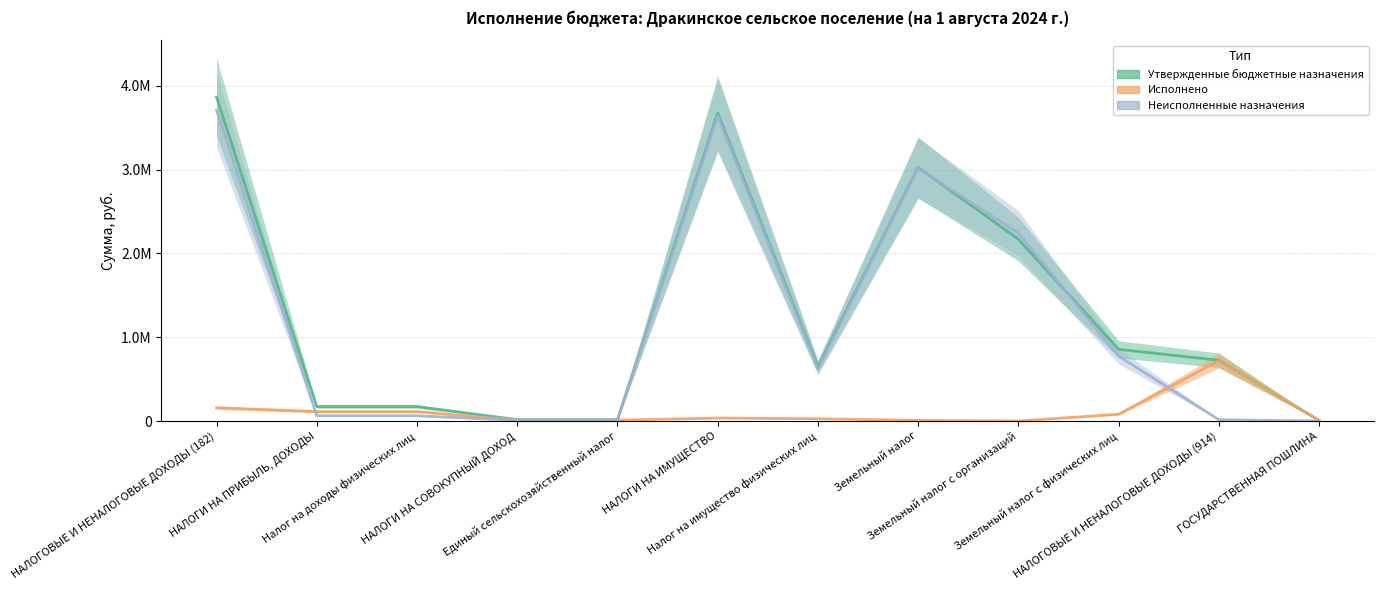

At which label does Утвержденные бюджетные назначения first exceed 725000?

НАЛОГОВЫЕ И НЕНАЛОГОВЫЕ ДОХОДЫ (182)